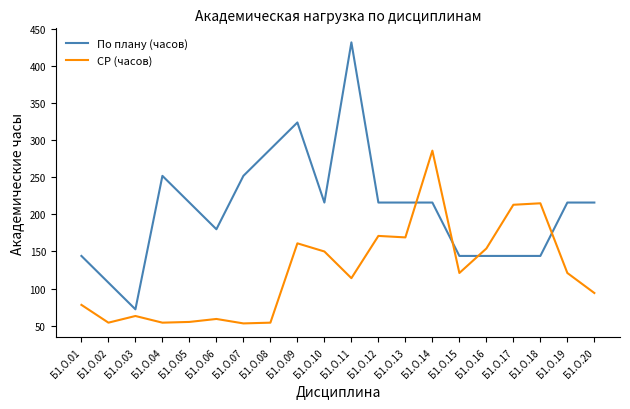

At which category does По плану (часов) reach its first local valley?

Б1.О.03